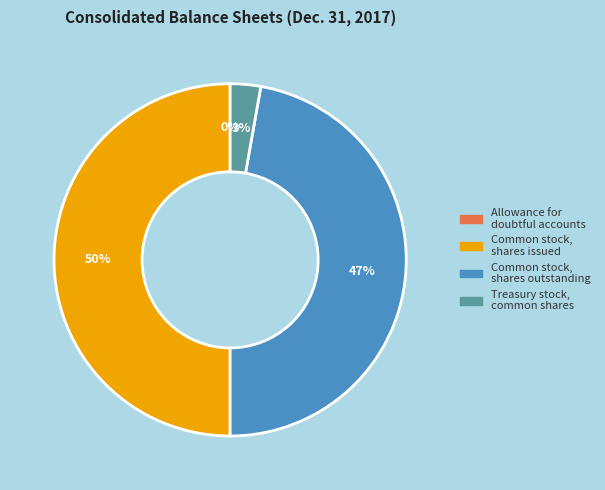

What is the largest slice in the pie chart?

Common stock, shares issued